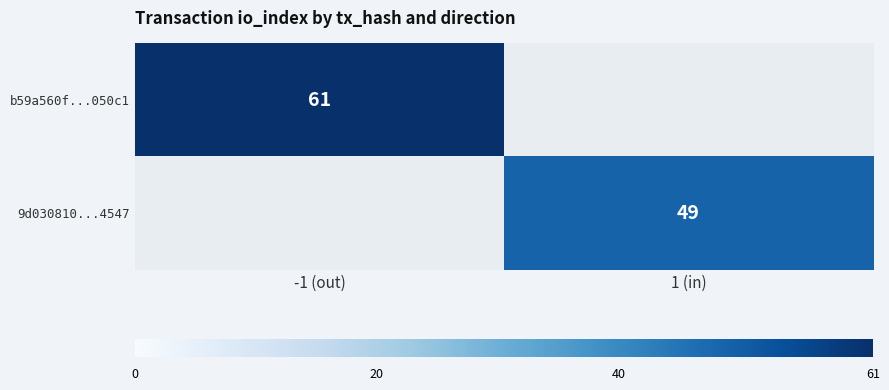

Is the value of 9d030810...4547 at 1 (in) greater than the value of b59a560f...050c1 at -1 (out)?

No